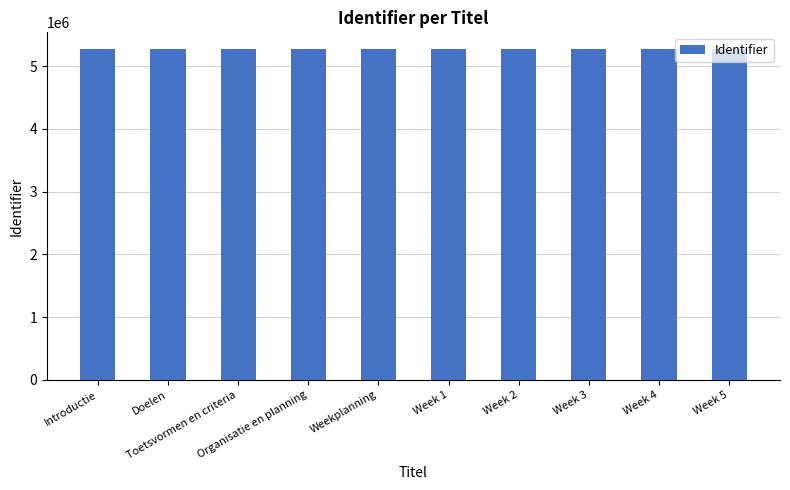

What is the average value?

5274309